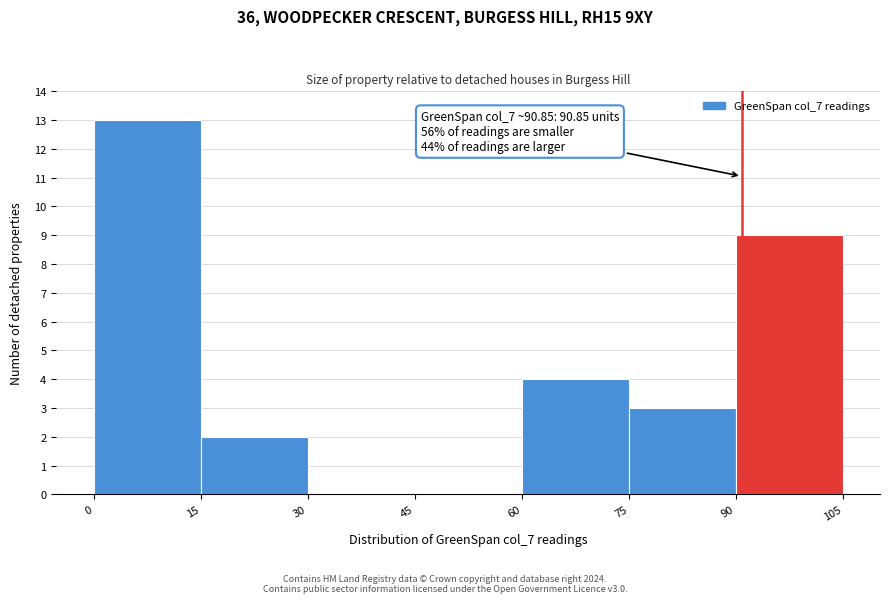

Which range on the x-axis has the tallest bar?

0 to 15